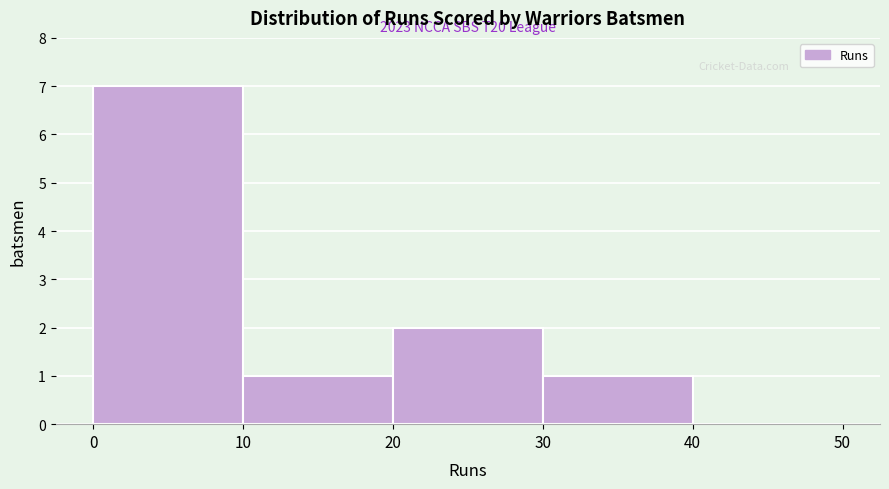

Which range on the x-axis has the tallest bar?

0 to 10